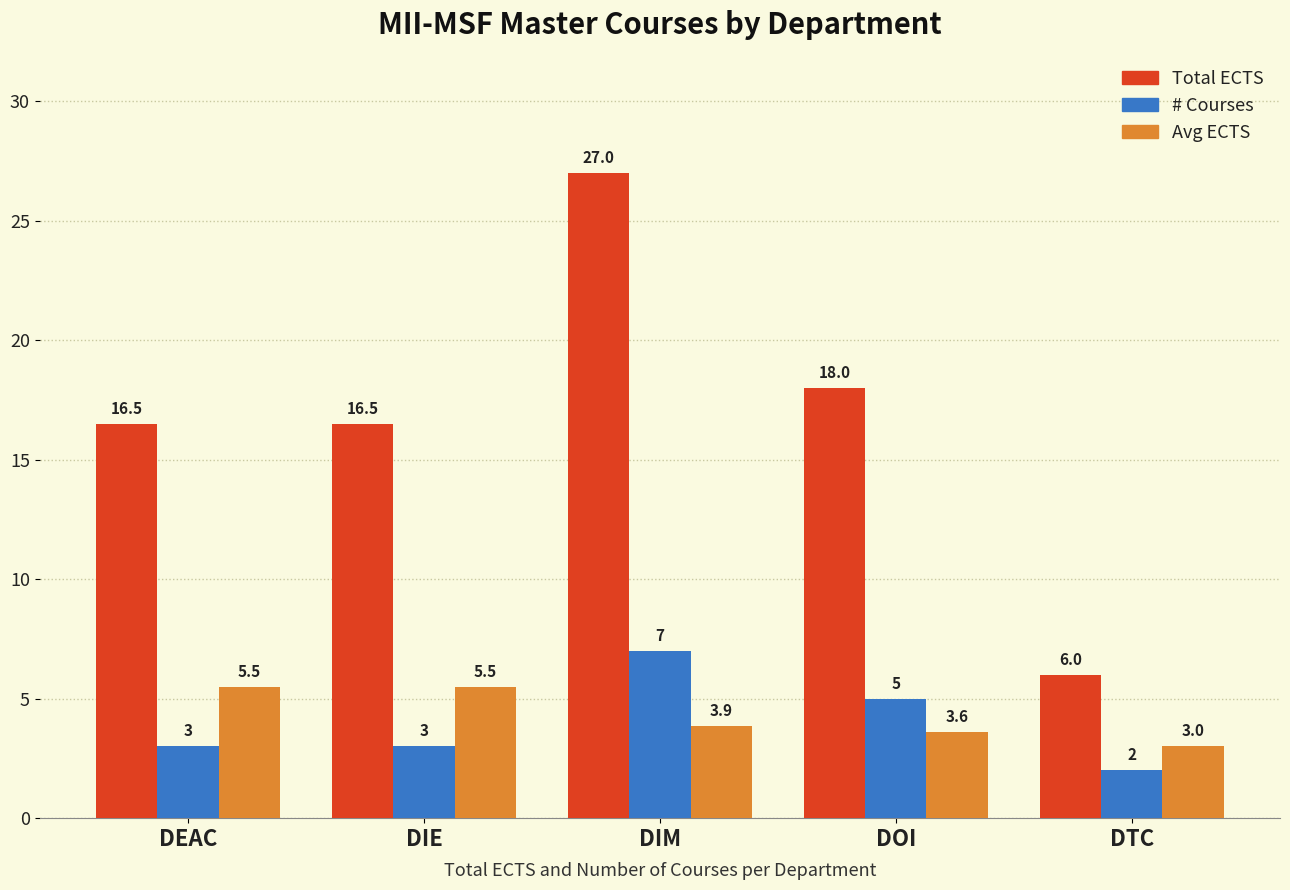

Which series has the widest spread of values?

Total ECTS